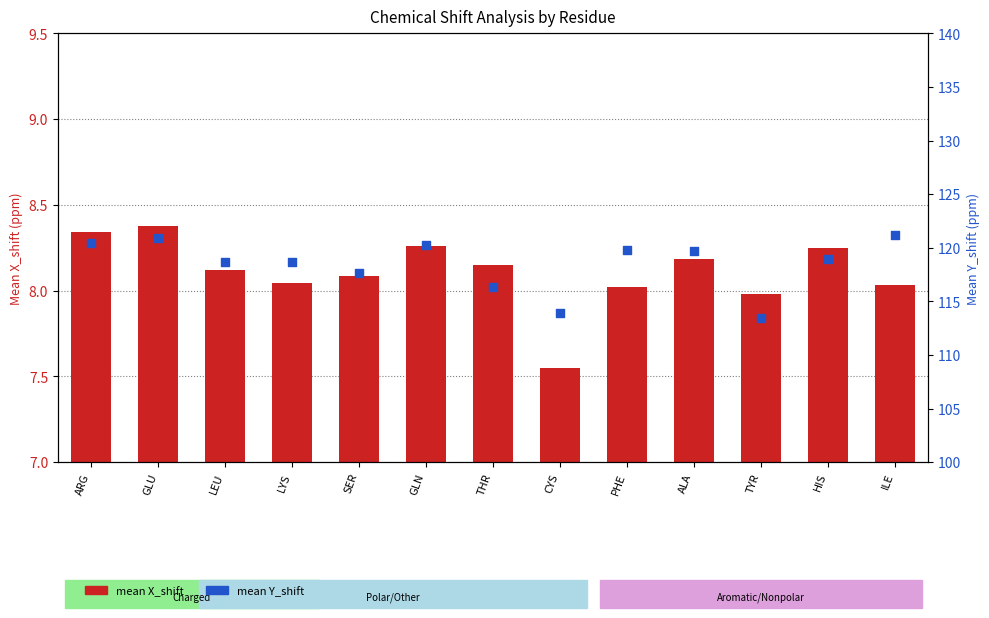

What are all the series names shown in the legend?

mean X_shift, mean Y_shift